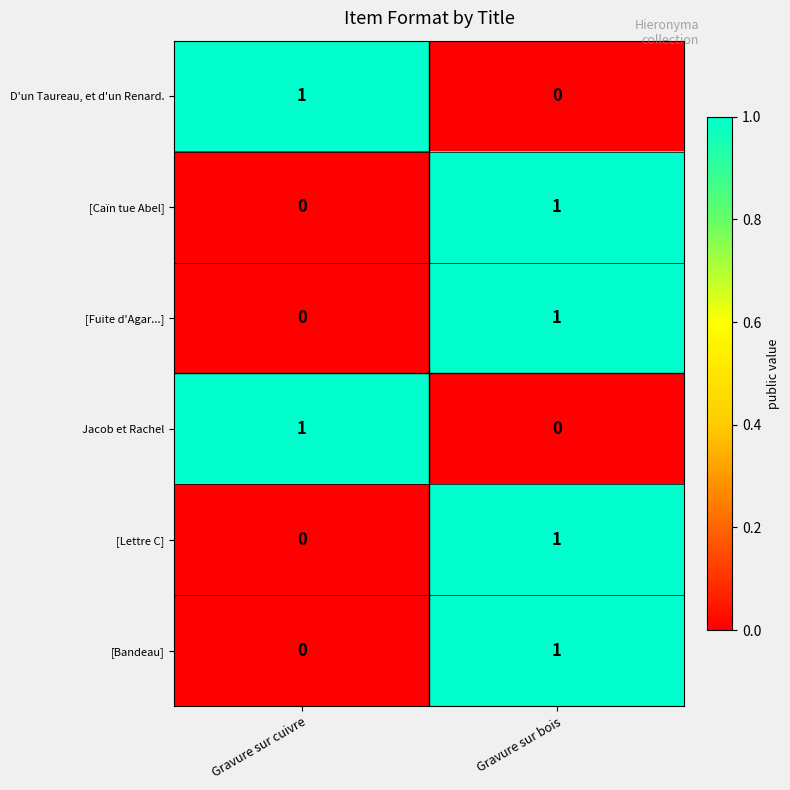

What is the difference between the highest and lowest values at Gravure sur bois?

1